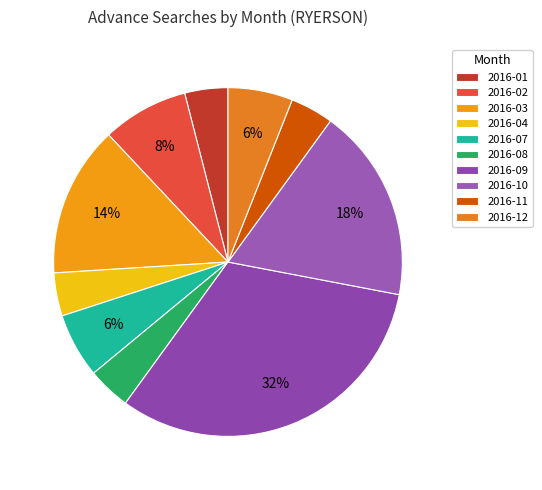

What is the change in value from 2016-04 to 2016-09?

+14